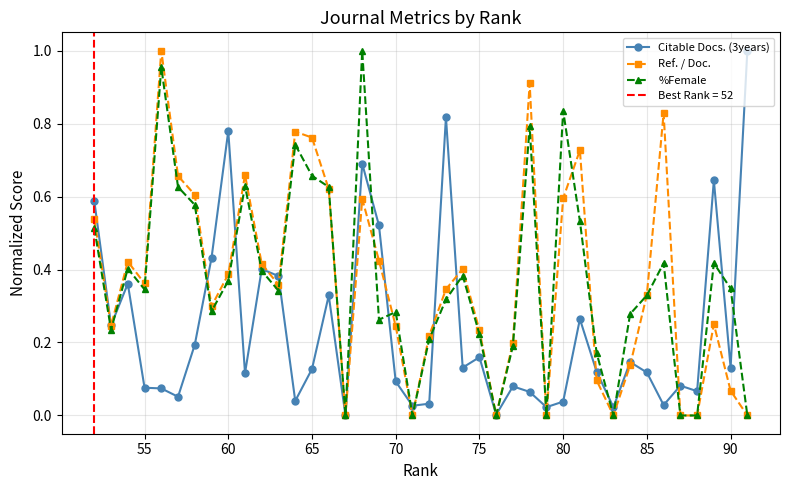

How many interior local peaks does the Ref. / Doc. series have?

10